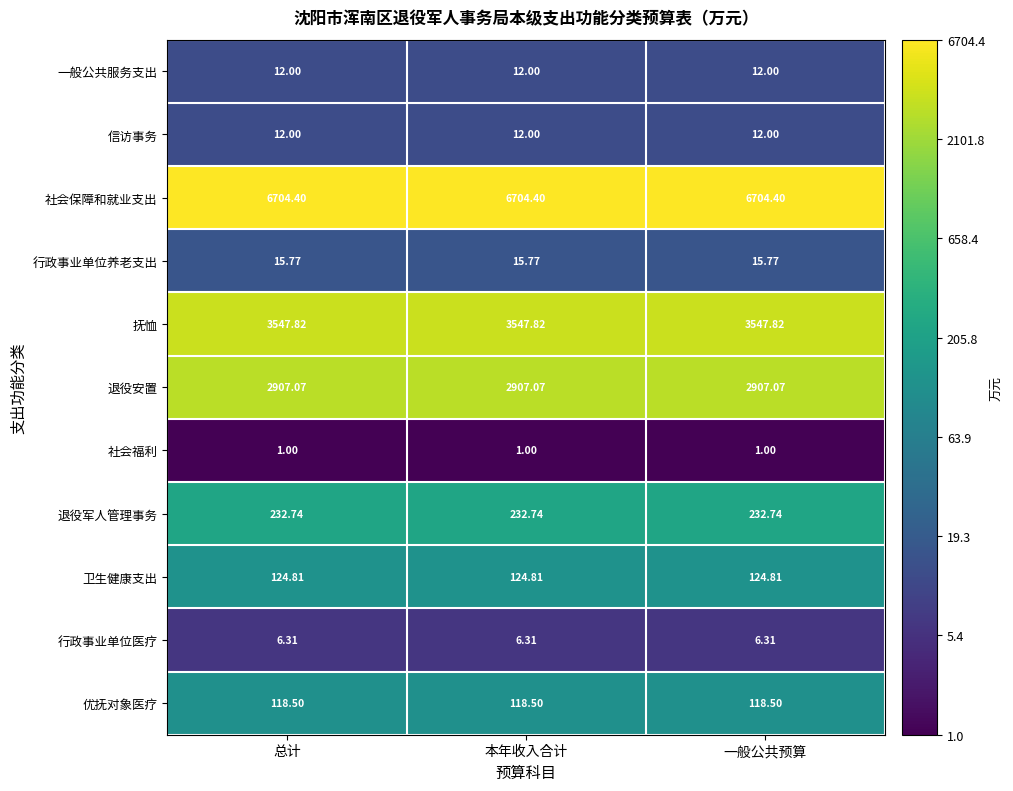

Which series has the largest total across all categories?

社会保障和就业支出